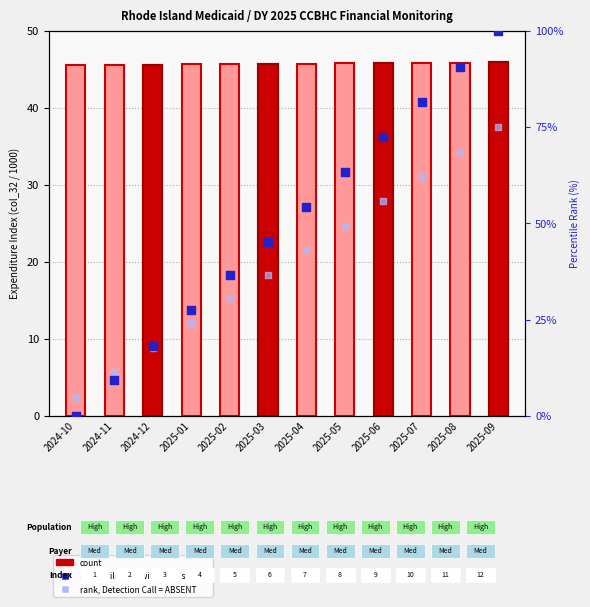

Is the value of rank, Detection Call = ABSENT at 2024-11 greater than the value of percentile rank within the sample at 2025-04?

No